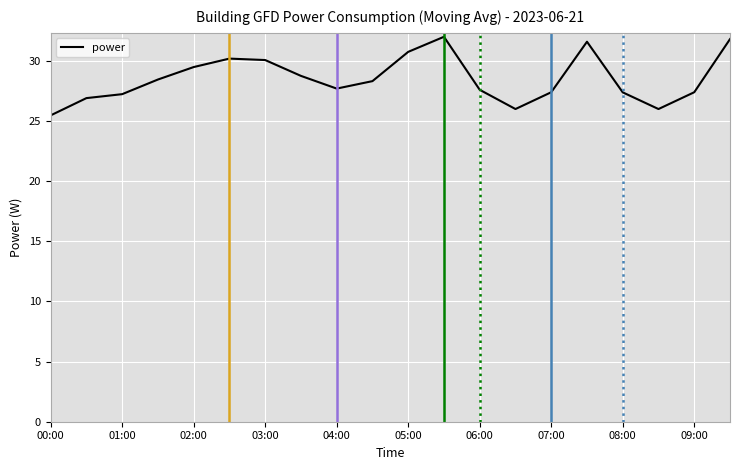

What is the difference between the maximum and minimum values?

6.5